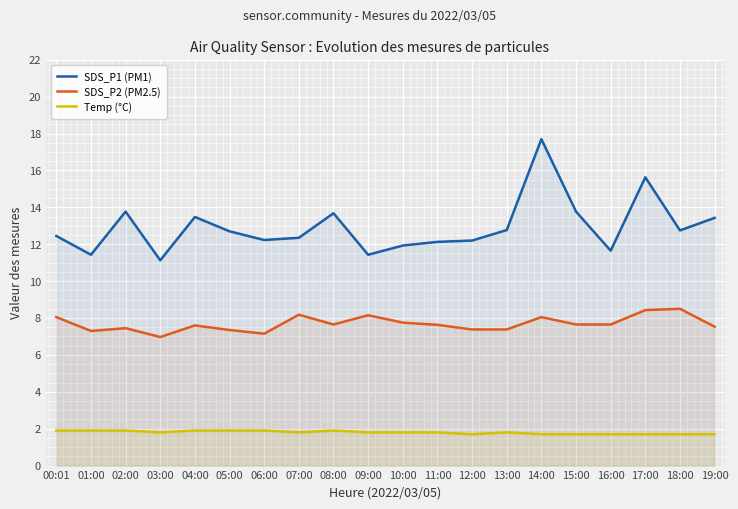

Rank the series by their maximum value, from lowest to highest.

Temp (°C), SDS_P2 (PM2.5), SDS_P1 (PM1)